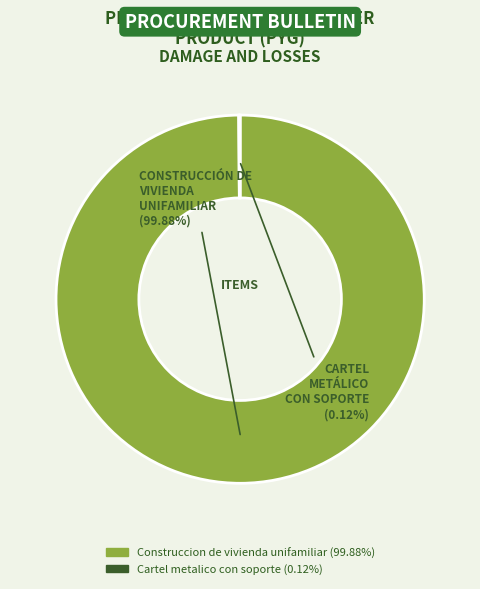

Does Construccion de vivienda unifamiliar represent more than half of the total?

Yes